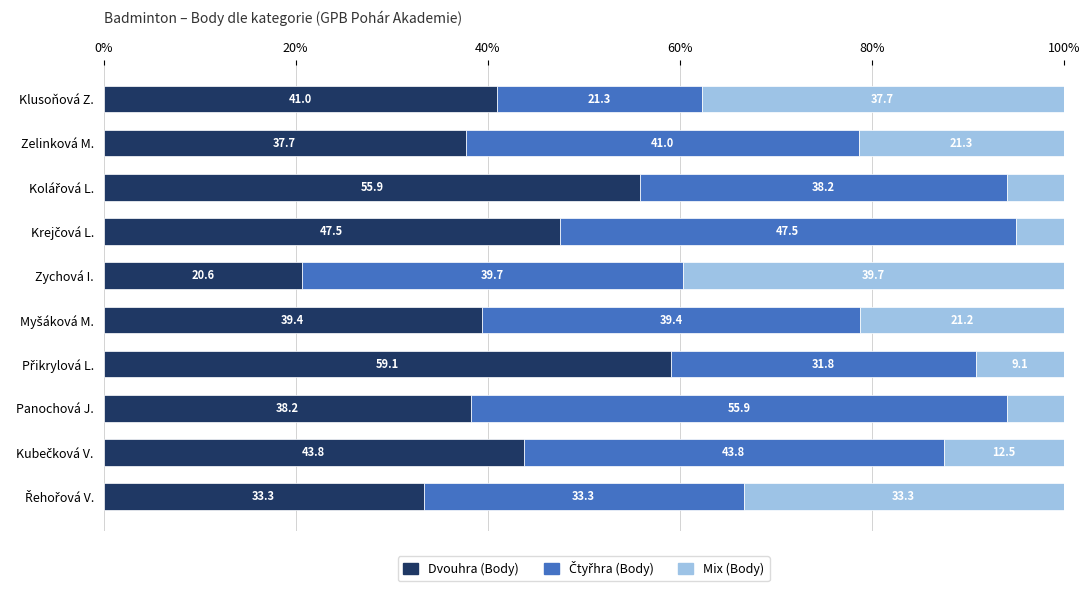

The value of Dvouhra (Body) at Klusoňová Z. is 41.0. True or false?

True